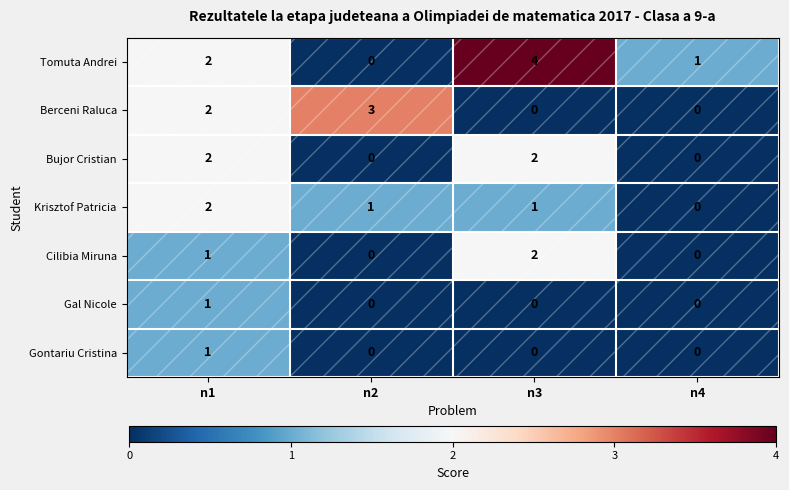

Count the Gal Nicole values in the range 0 to 1.

4